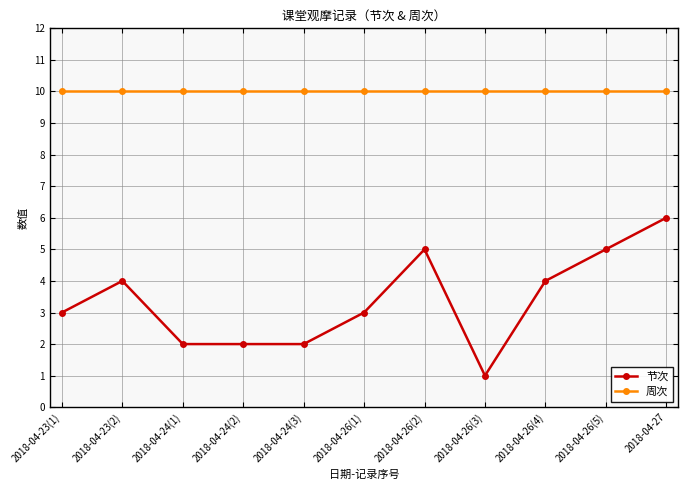

At how many categories does at least one series exceed 8?

11